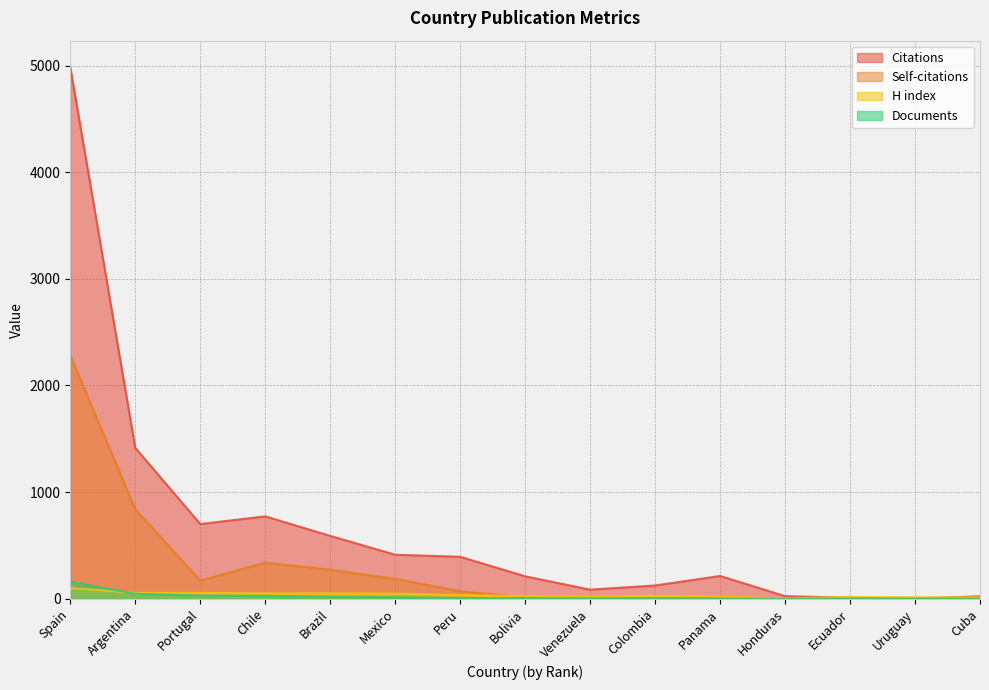

What is the label of the 3rd point from the right?

Ecuador